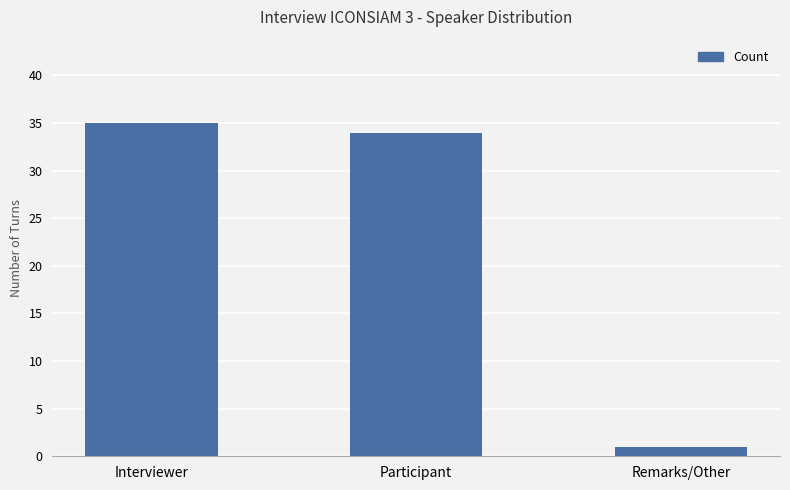

Reading left to right, list all the values displayed in this chart.

Interviewer=35	Participant=34	Remarks/Other=1